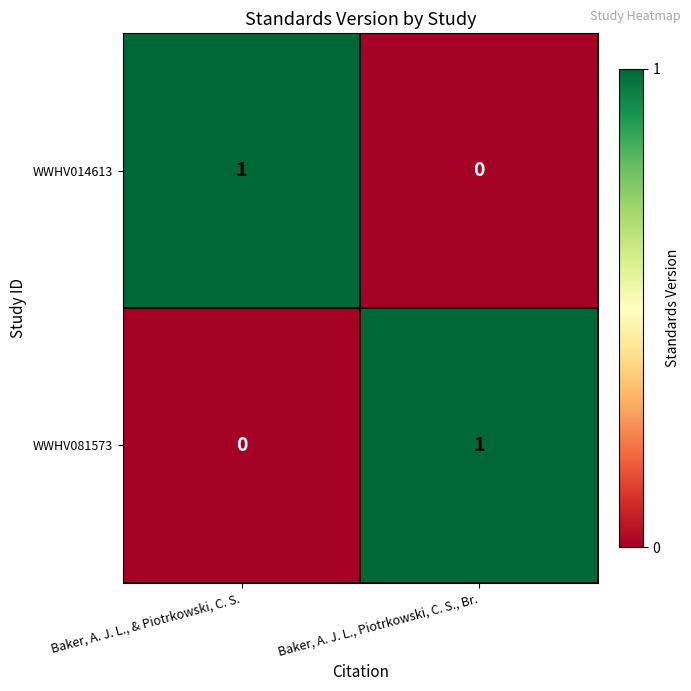

The WWHV014613 series shows 1 at Baker, A. J. L., & Piotrkowski, C. S.. True or false?

True